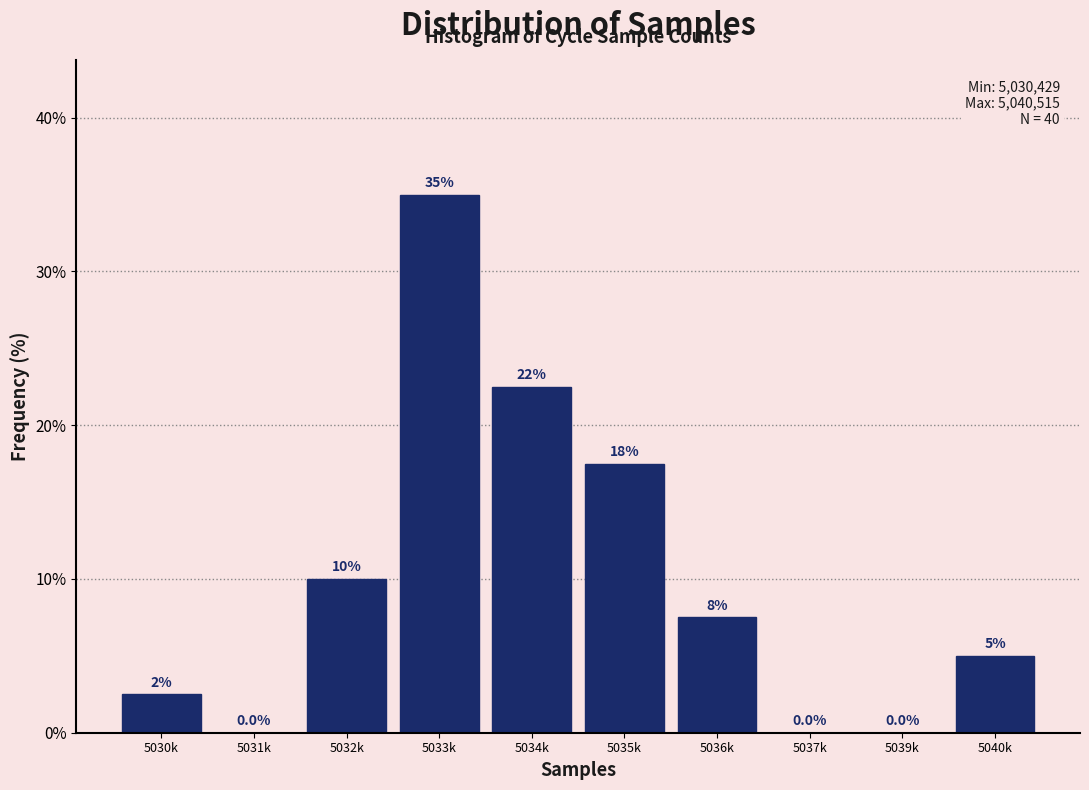

Reading left to right, extract all data points from this chart.

5030k=2.5	5031k=0.0	5032k=10.0	5033k=35.0	5034k=22.5	5035k=17.5	5036k=7.5	5037k=0.0	5039k=0.0	5040k=5.0